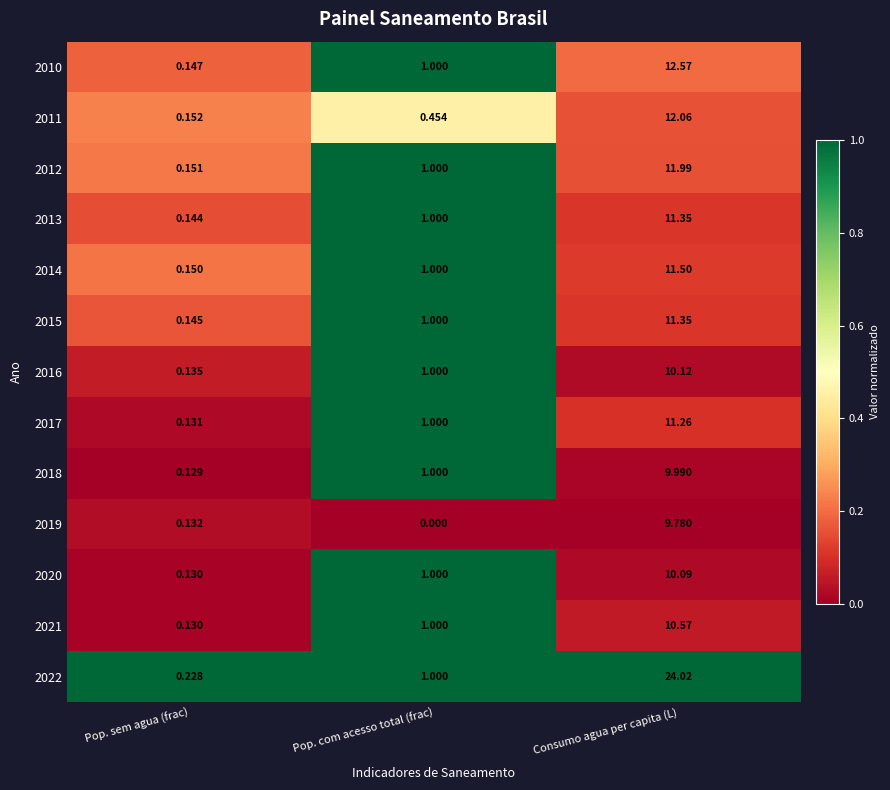

Which category has the highest value in the 2018 series?

Consumo agua per capita (L)